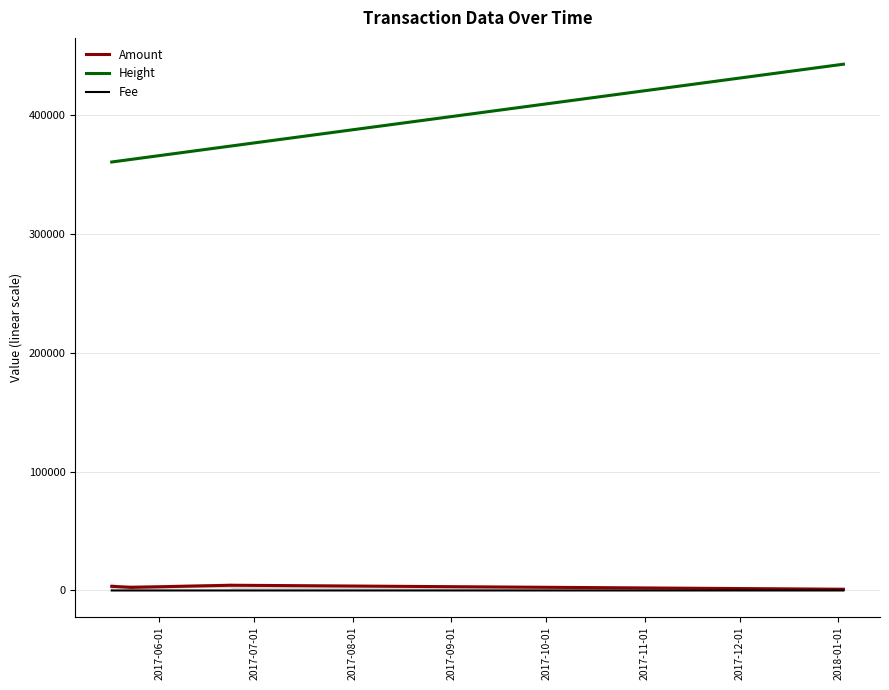

True or false: Amount and Fee cross at least once.

False